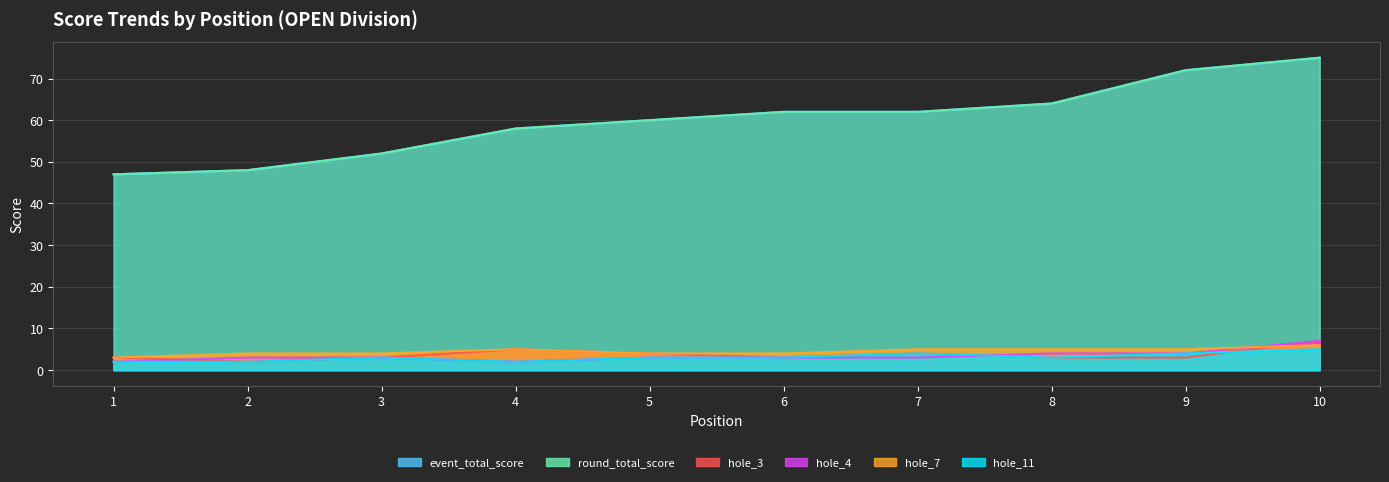

Which series ends up on top after the final intersection of hole_4 and hole_11?

hole_4